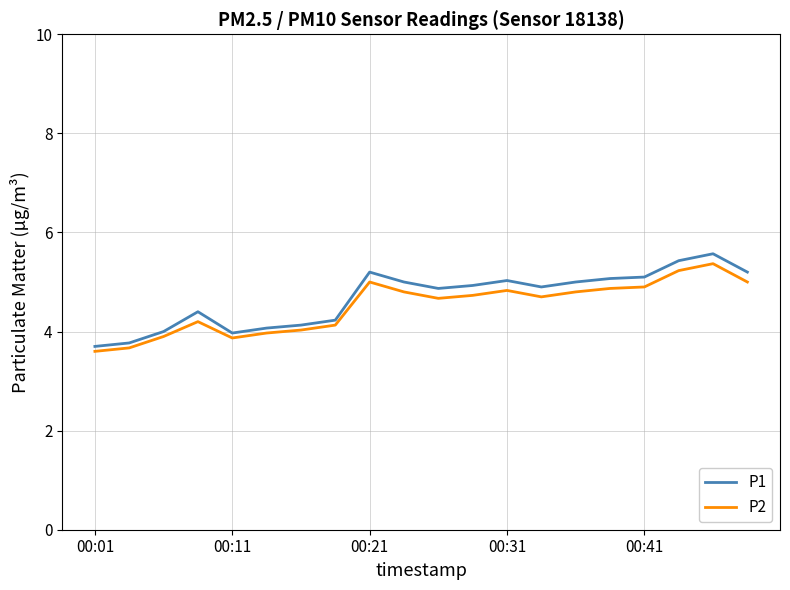

What is the smallest value displayed?

3.6